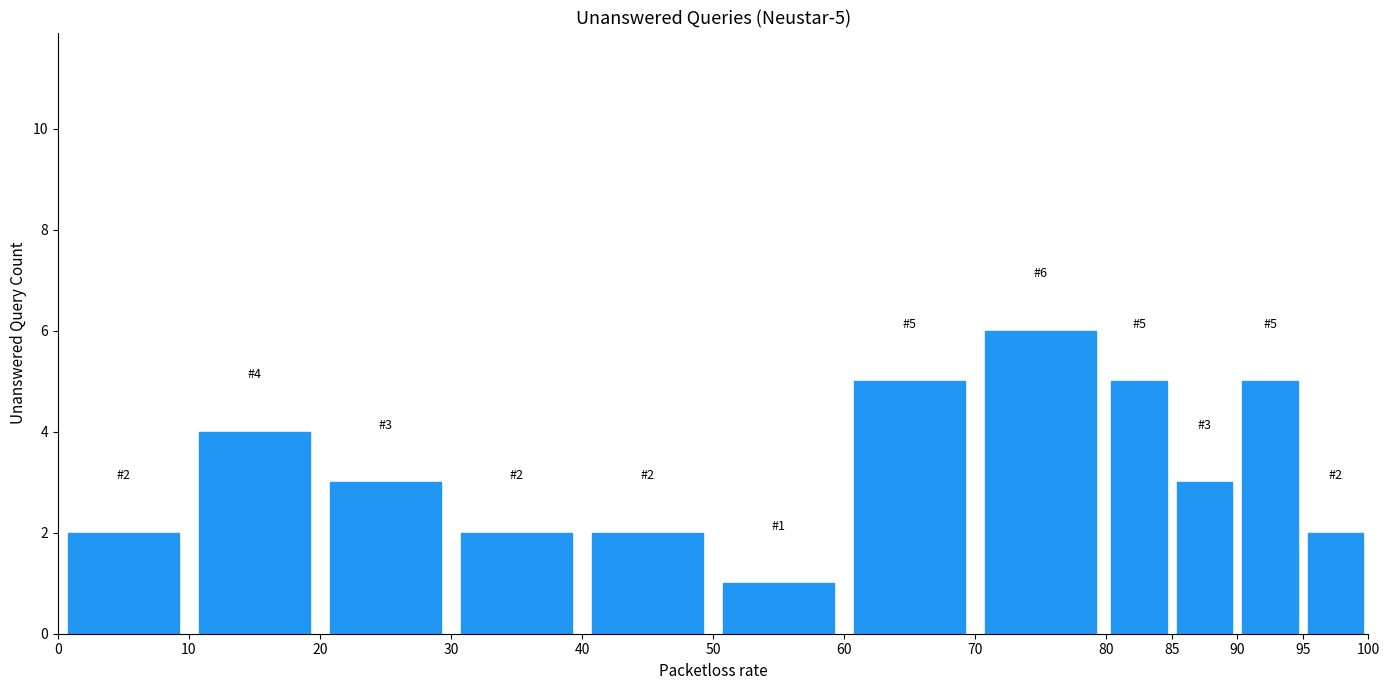

Over which range of the x-axis is the bar tallest?

70 to 80